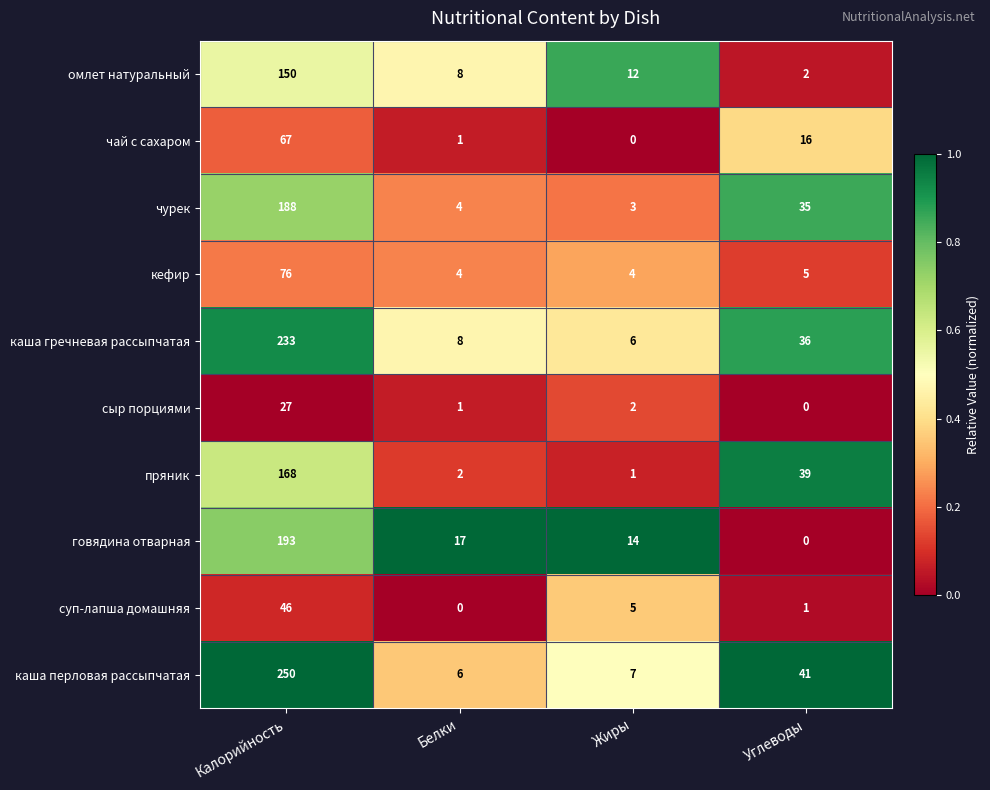

What is the sum of all каша перловая рассыпчатая values?

304